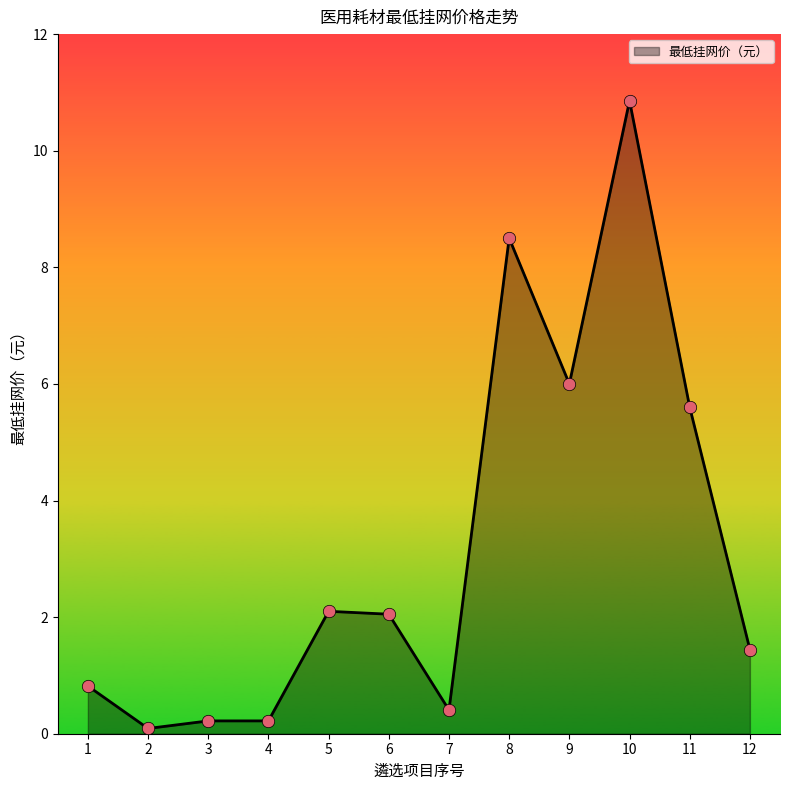

What is the change in value from 7 to 10?

+10.5